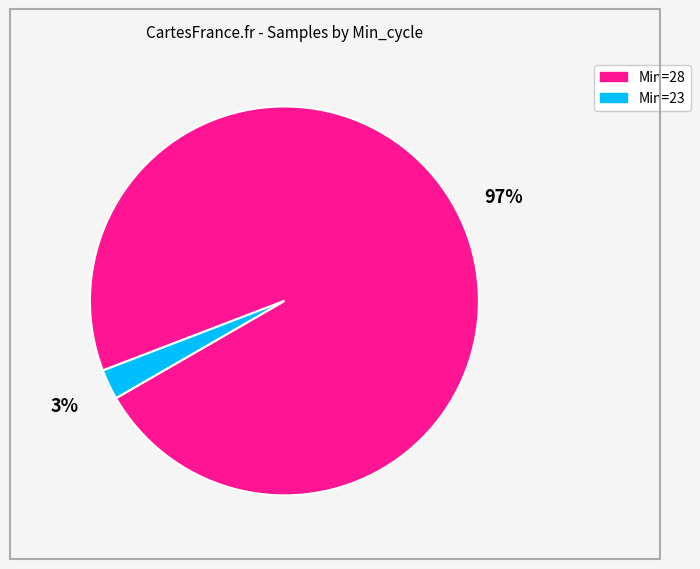

How many segments does this pie chart have?

2